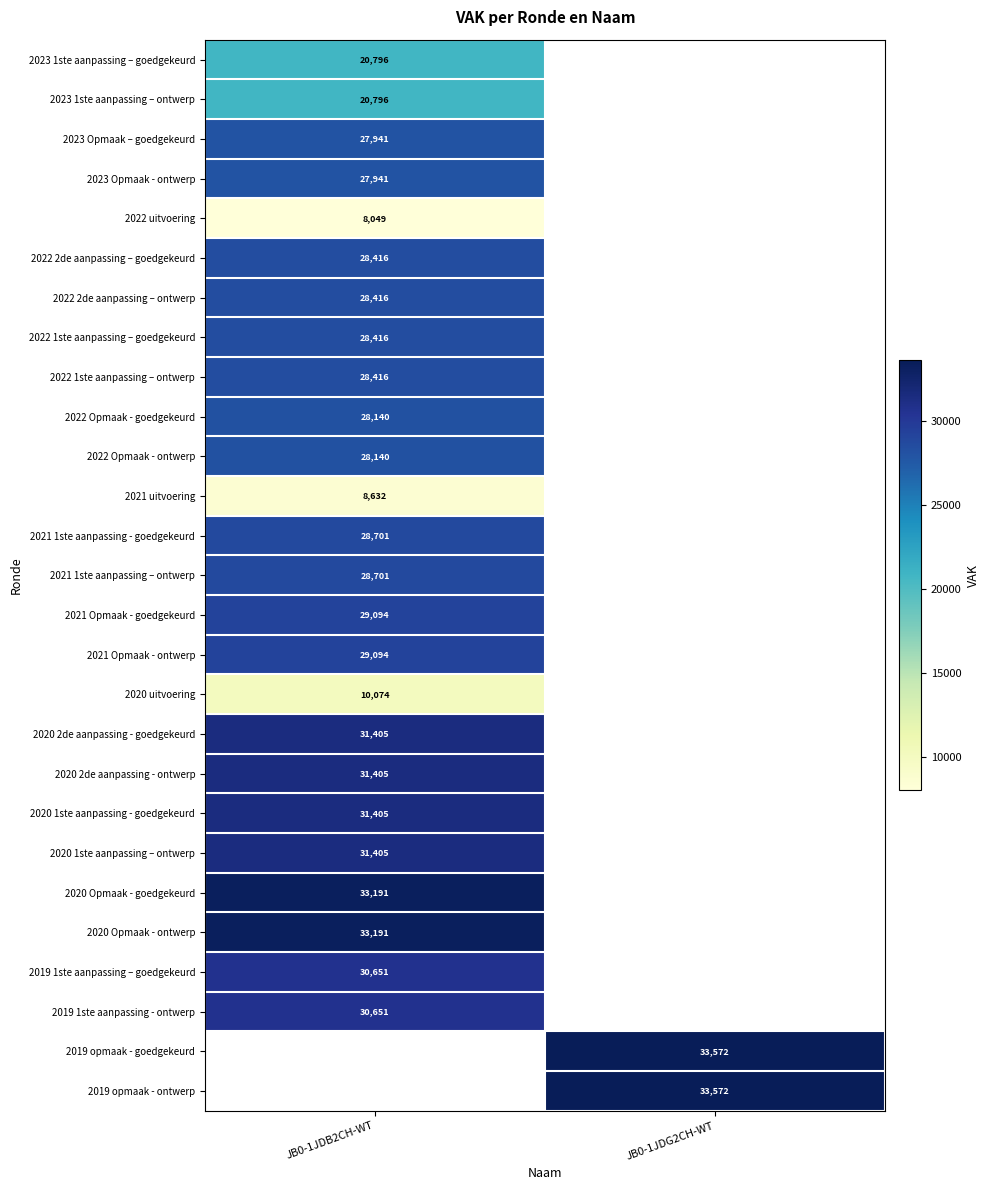

The 2022 Opmaak - ontwerp series shows 28140 at JB0-1JDB2CH-WT. True or false?

True